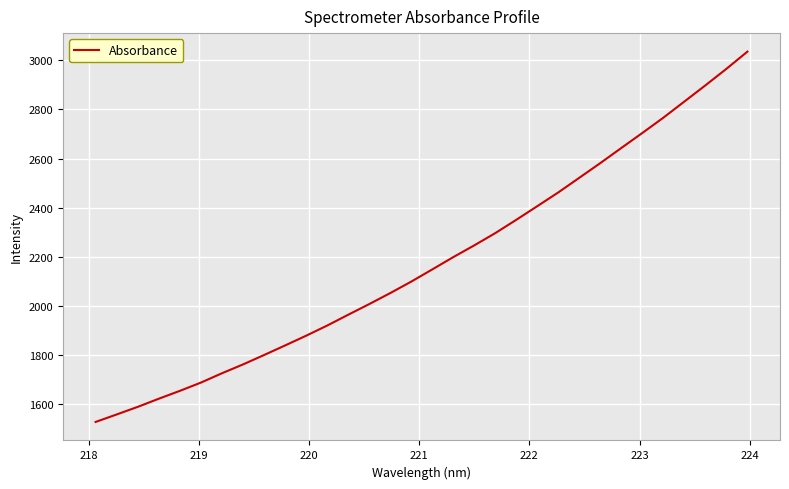

What is the difference between the maximum and minimum values?

1507.2